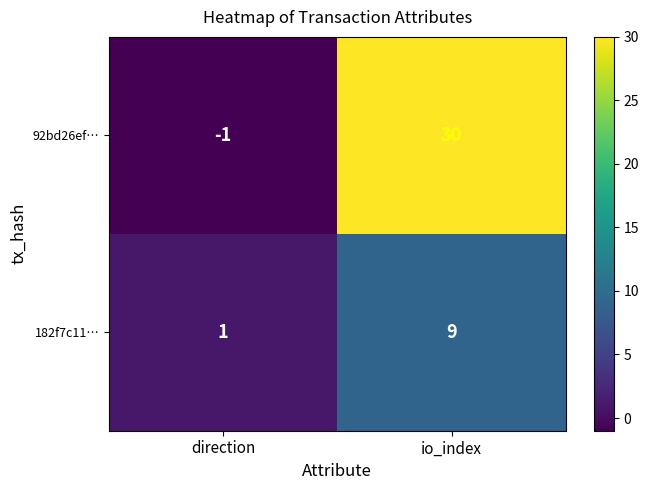

True or false: 182f7c11… has a value of 9 at io_index.

True